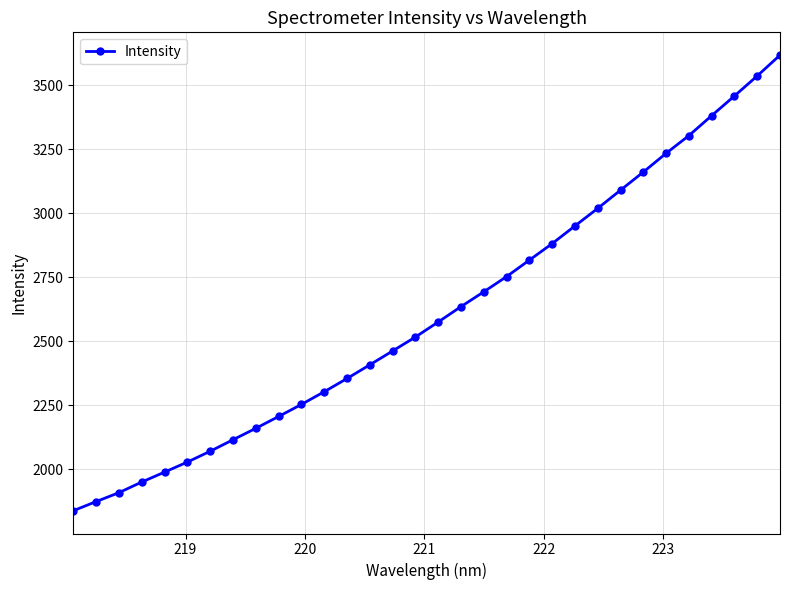

What is the value of the 9th point from the left?

2160.8